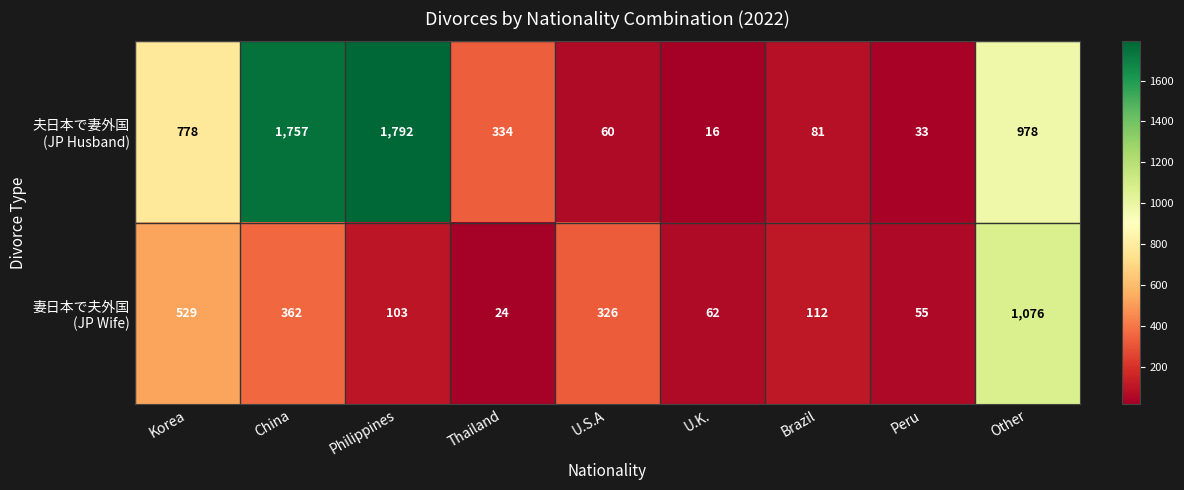

What is the total value across all series at Thailand?

358